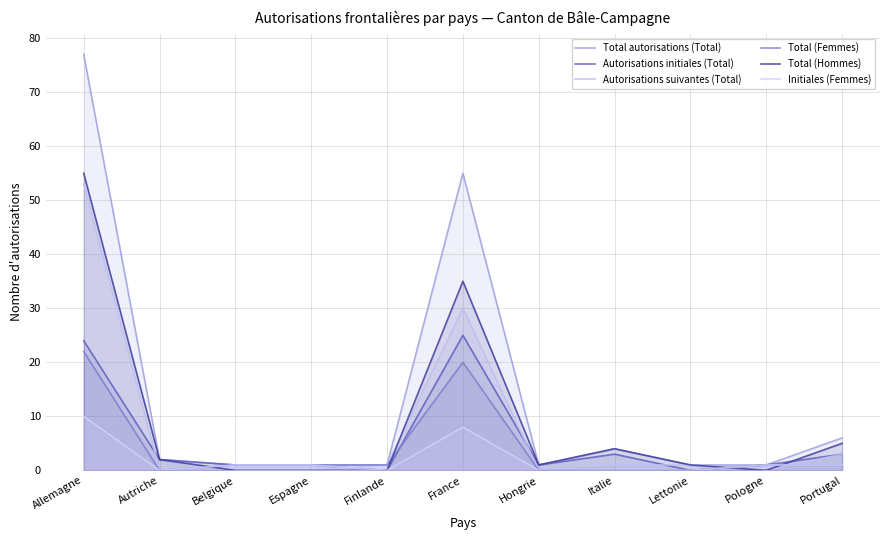

Between Finlande and Italie, which series saw the biggest shift?

Total (Hommes)